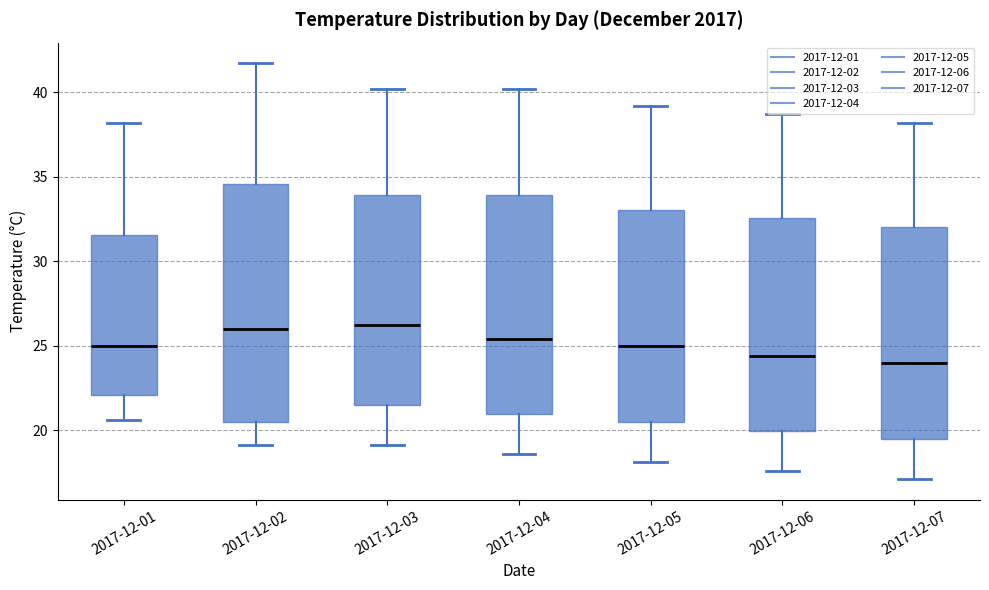

Reading left to right, read every box against the y-axis: the position of its median line, the range the box covers, and the ends of its whiskers. The values are not printed on the chart, so give them approximately, as read against the axis.

2017-12-01: median 25.0, box 22.0 to 31.5, whiskers 20.5 to 38.0
2017-12-02: median 26.0, box 20.5 to 34.5, whiskers 19.0 to 41.5
2017-12-03: median 26.0, box 21.5 to 34.0, whiskers 19.0 to 40.0
2017-12-04: median 25.5, box 21.0 to 34.0, whiskers 18.5 to 40.0
2017-12-05: median 25.0, box 20.5 to 33.0, whiskers 18.0 to 39.0
2017-12-06: median 24.5, box 20.0 to 32.5, whiskers 17.5 to 38.5
2017-12-07: median 24.0, box 19.5 to 32.0, whiskers 17.0 to 38.0